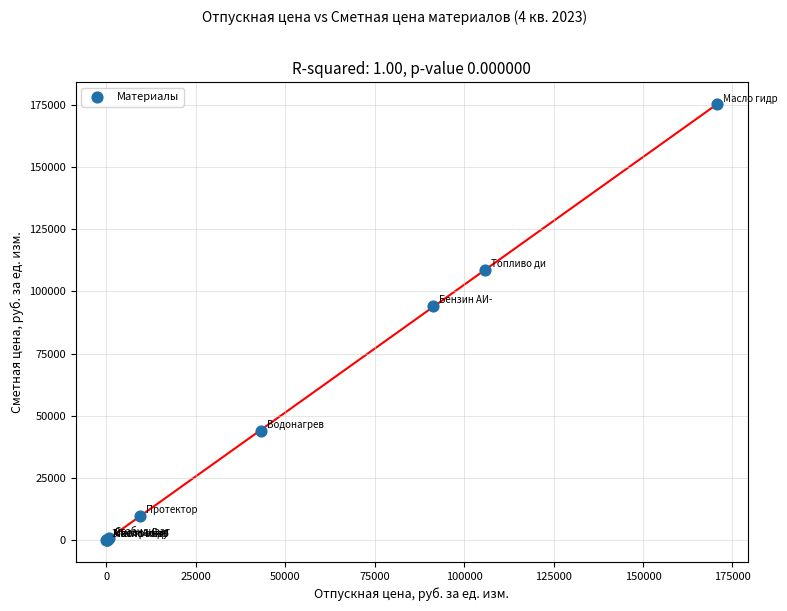

What Y value in the scatter plot is closest to 87537?

94211.3